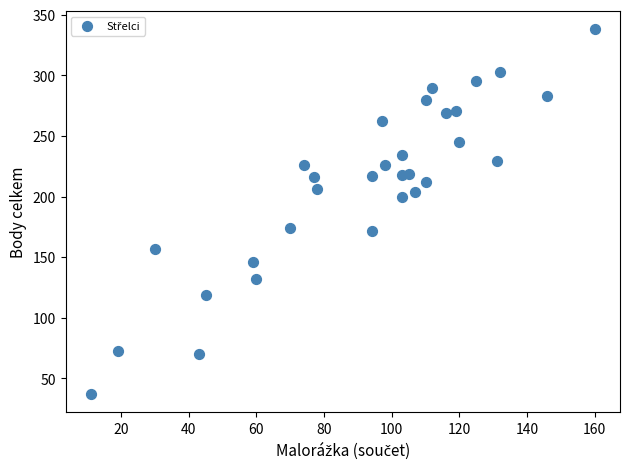

What is the range of X values (max minus min)?

149